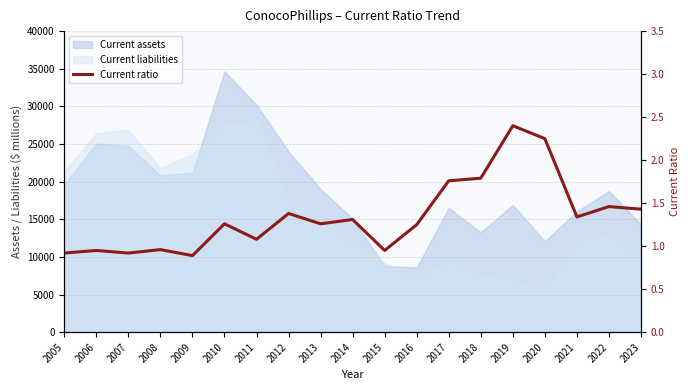

What is the greatest value displayed?

2.4